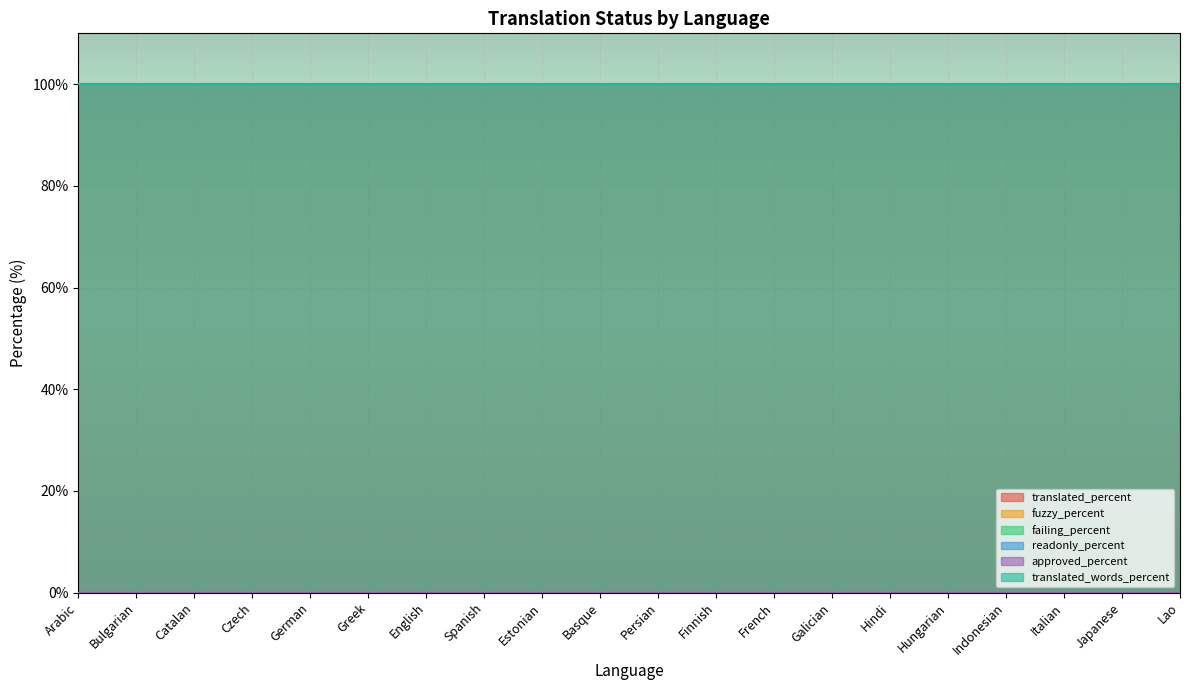

What is the label of the 4th point from the left?

Czech